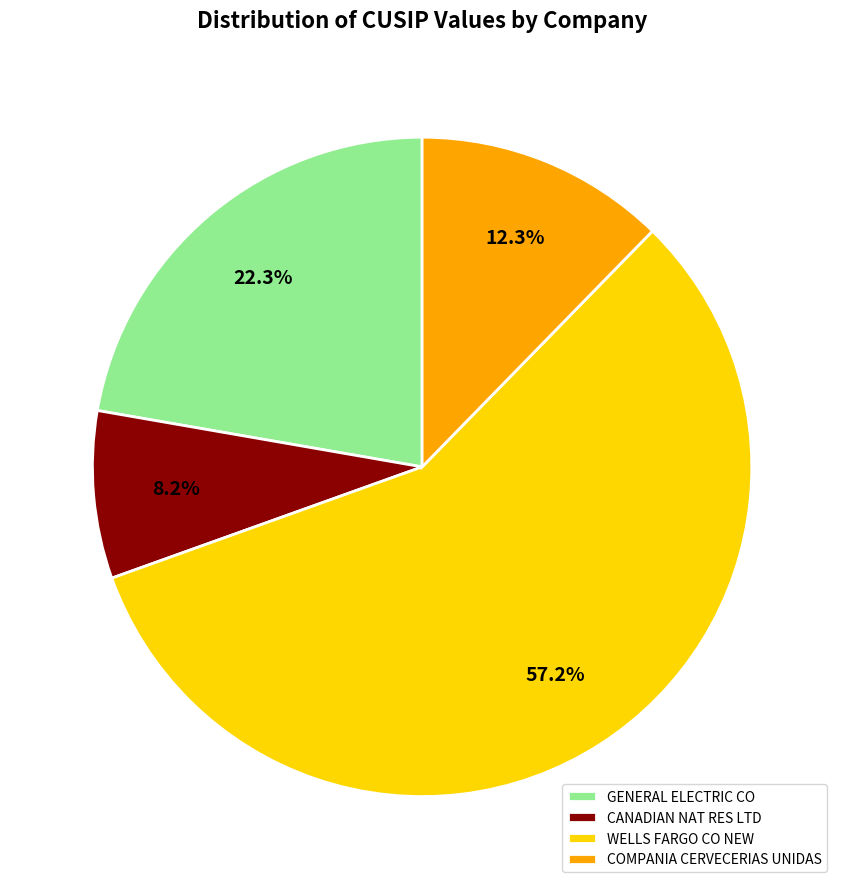

Rank the categories by value from lowest to highest.

CANADIAN NAT RES LTD, COMPANIA CERVECERIAS UNIDAS, GENERAL ELECTRIC CO, WELLS FARGO CO NEW